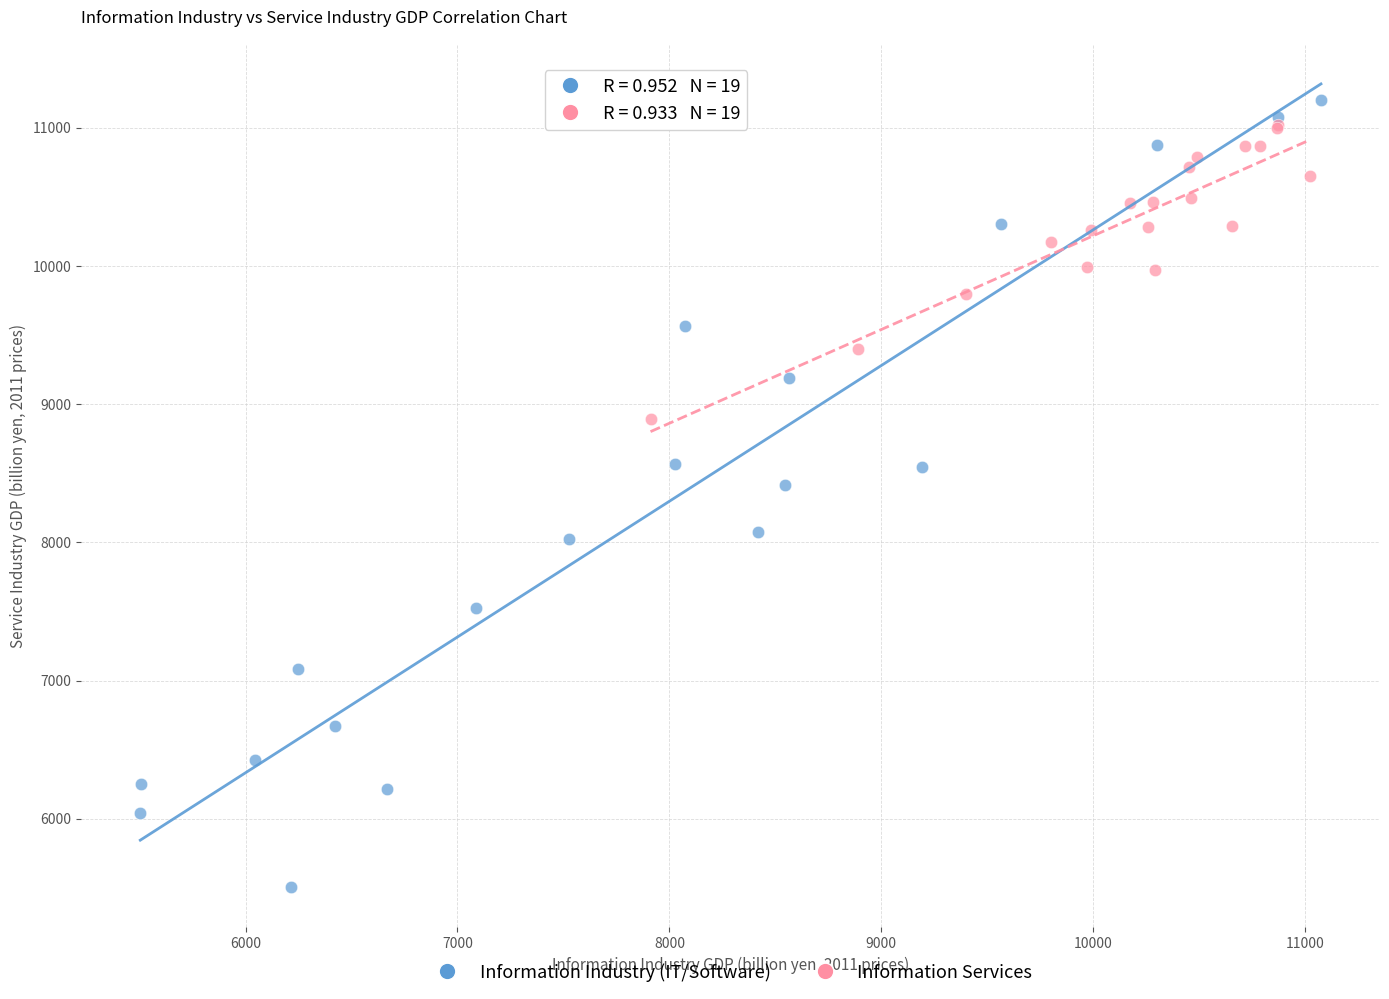

Which series reaches the minimum Y coordinate?

Information Industry (IT/Software)